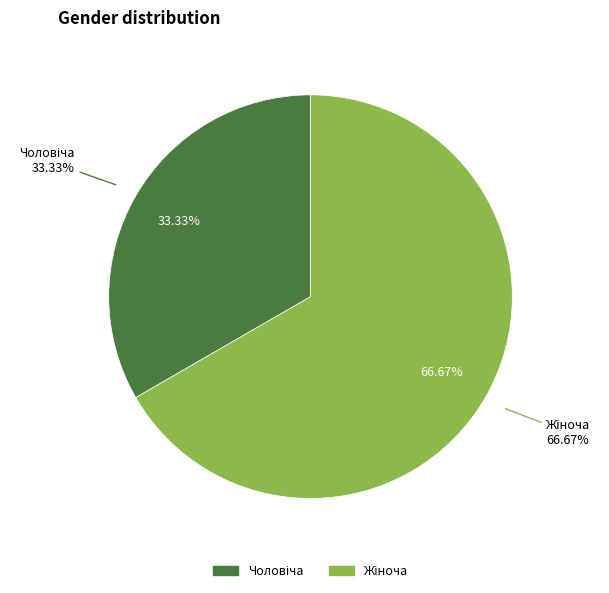

Rank the categories by value from lowest to highest.

Чоловіча, Жіноча